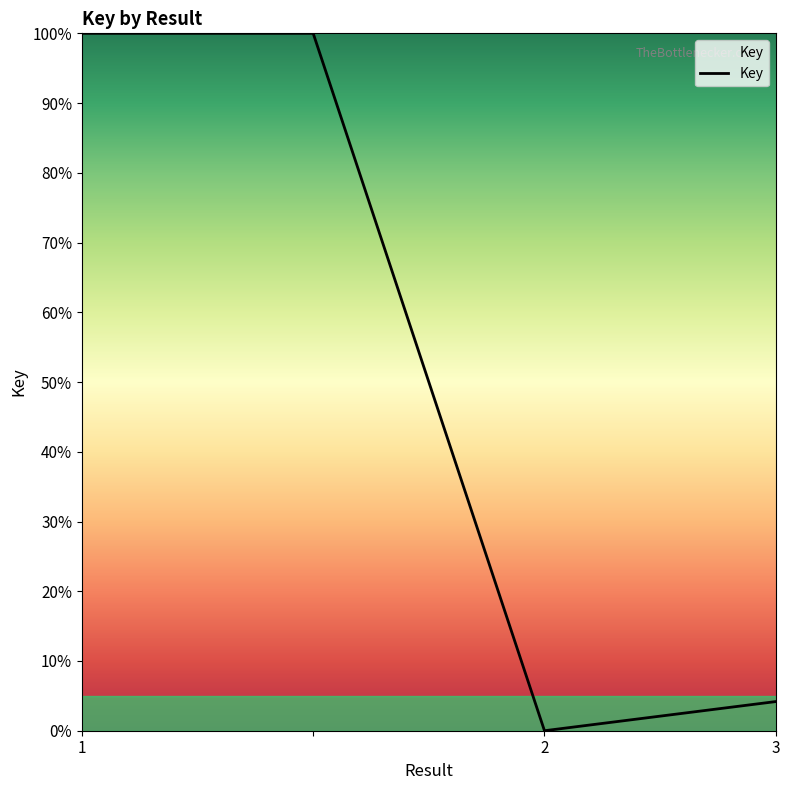

Count the number of categories in the chart.

4